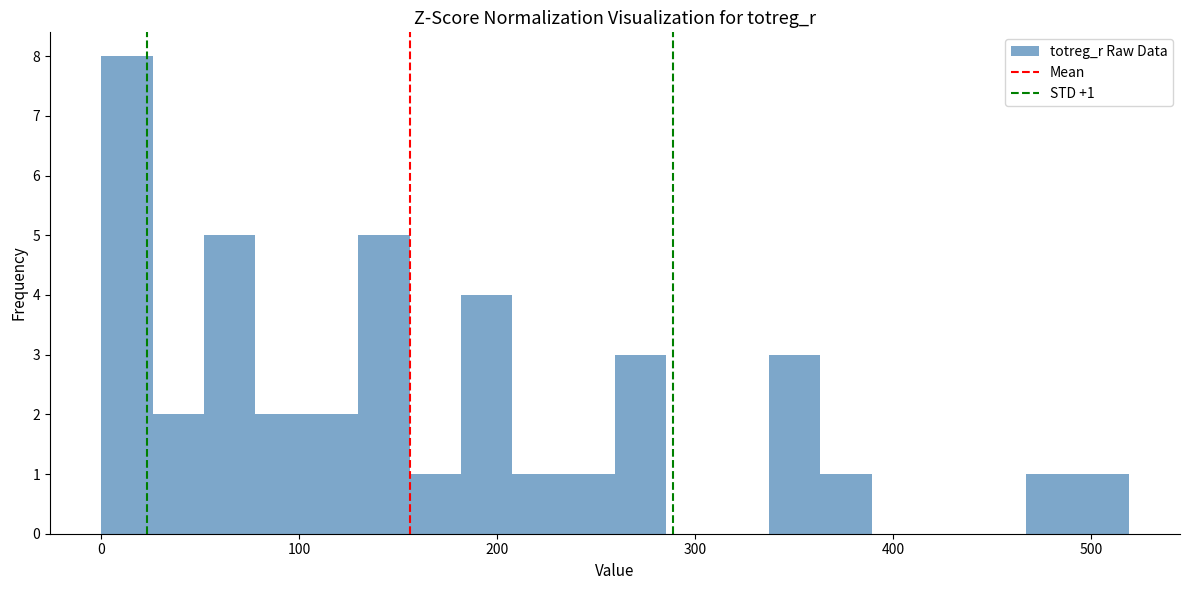

Around what value on the x-axis is the tallest bar? Give the approximate position of its centre, as read against the axis.

10